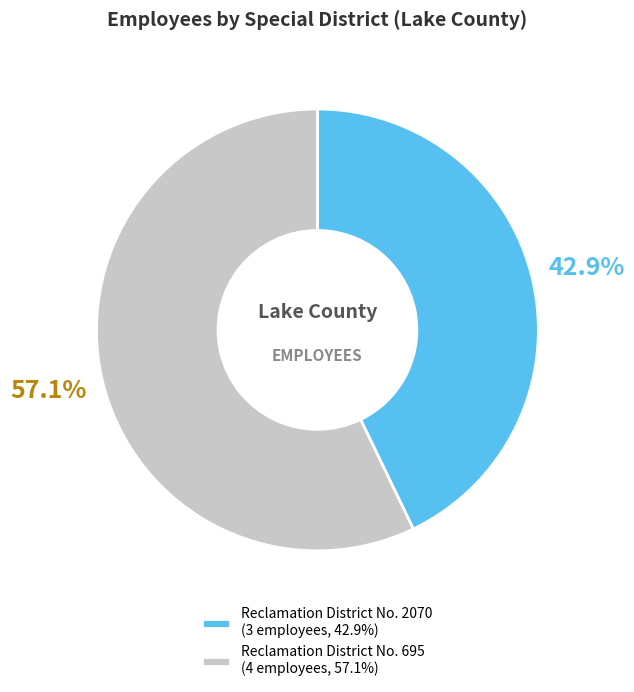

Is it true that Reclamation District No. 695 is 57% of the pie?

True